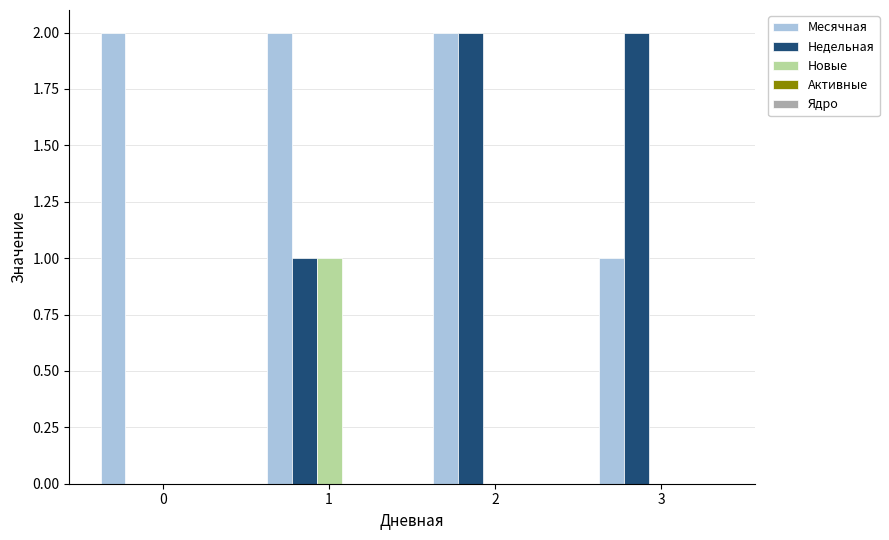

Which series changed the most between 0 and 2?

Недельная